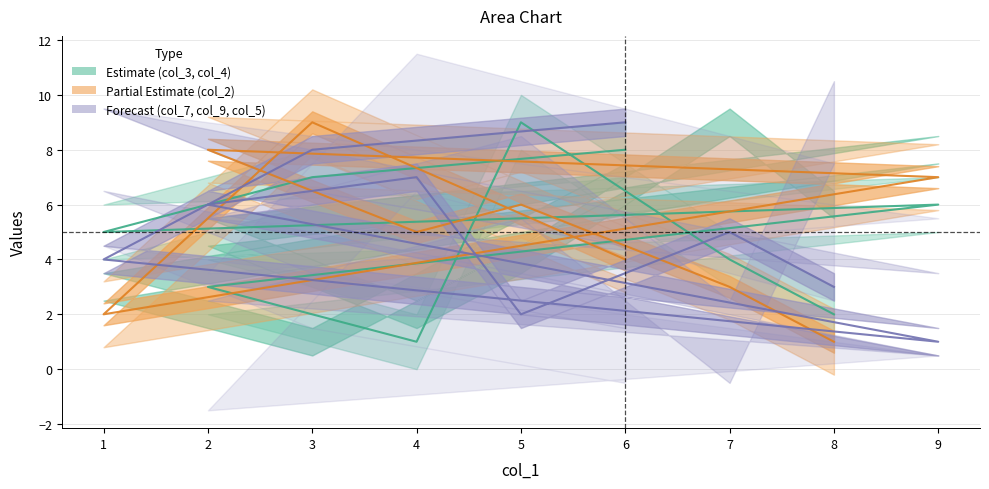

What position from the left is 6?

1